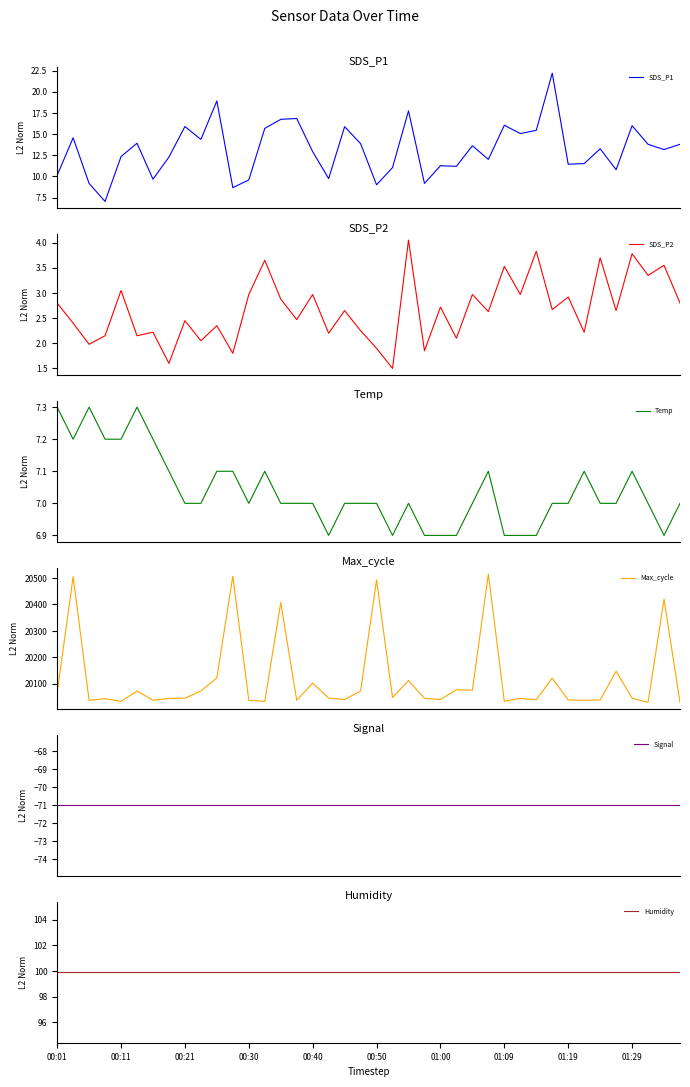

What is the minimum value for SDS_P2?

1.5